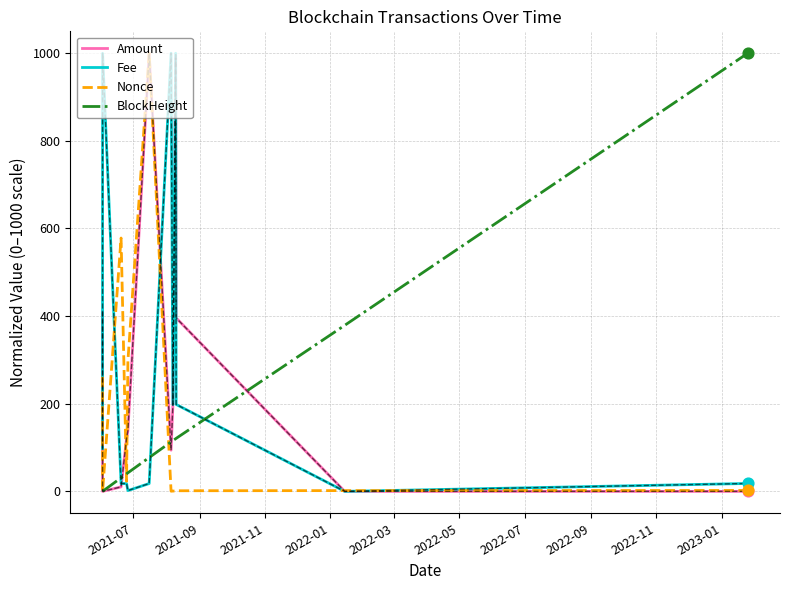

Which series has the largest total across all categories?

Fee